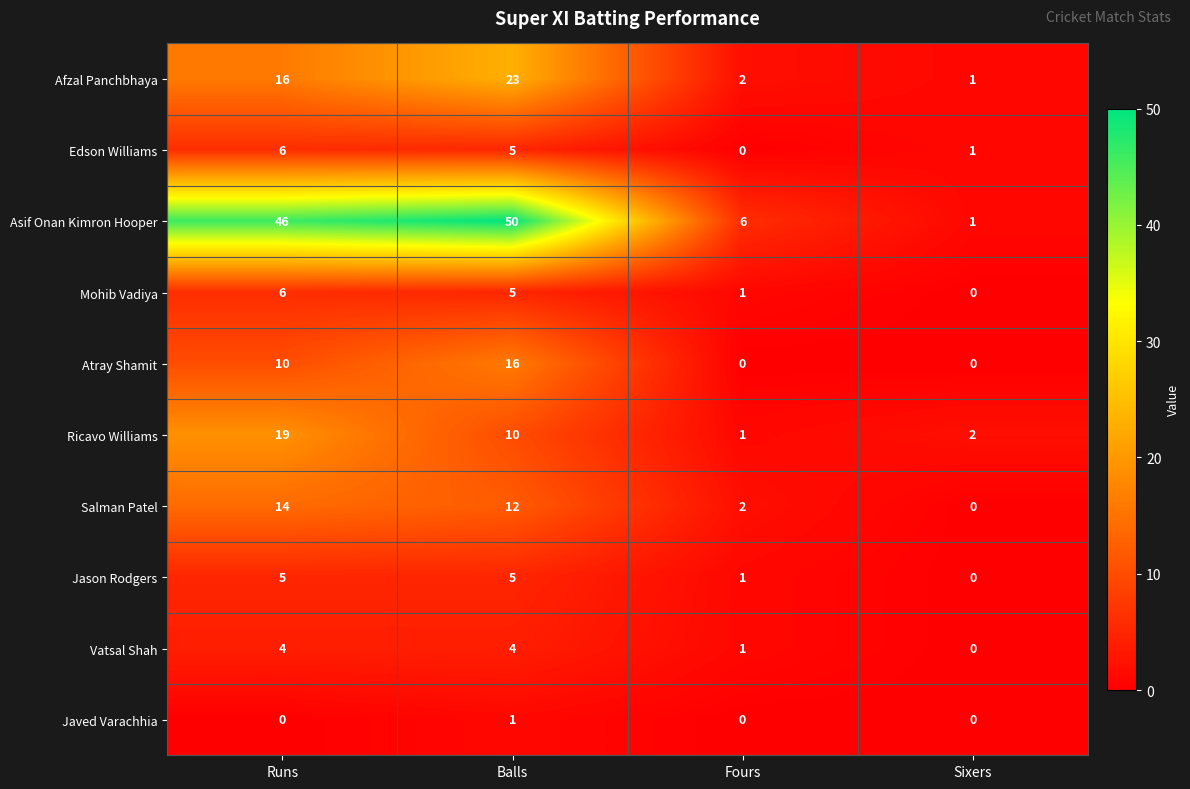

What value does the Salman Patel series have at Balls, to the nearest 10?

10